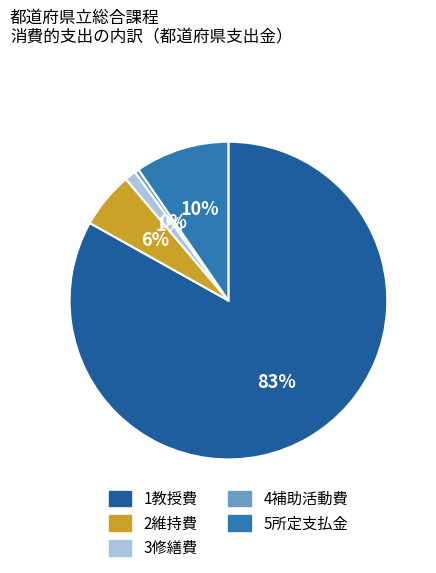

Is it true that 2維持費 is 6% of the pie?

True